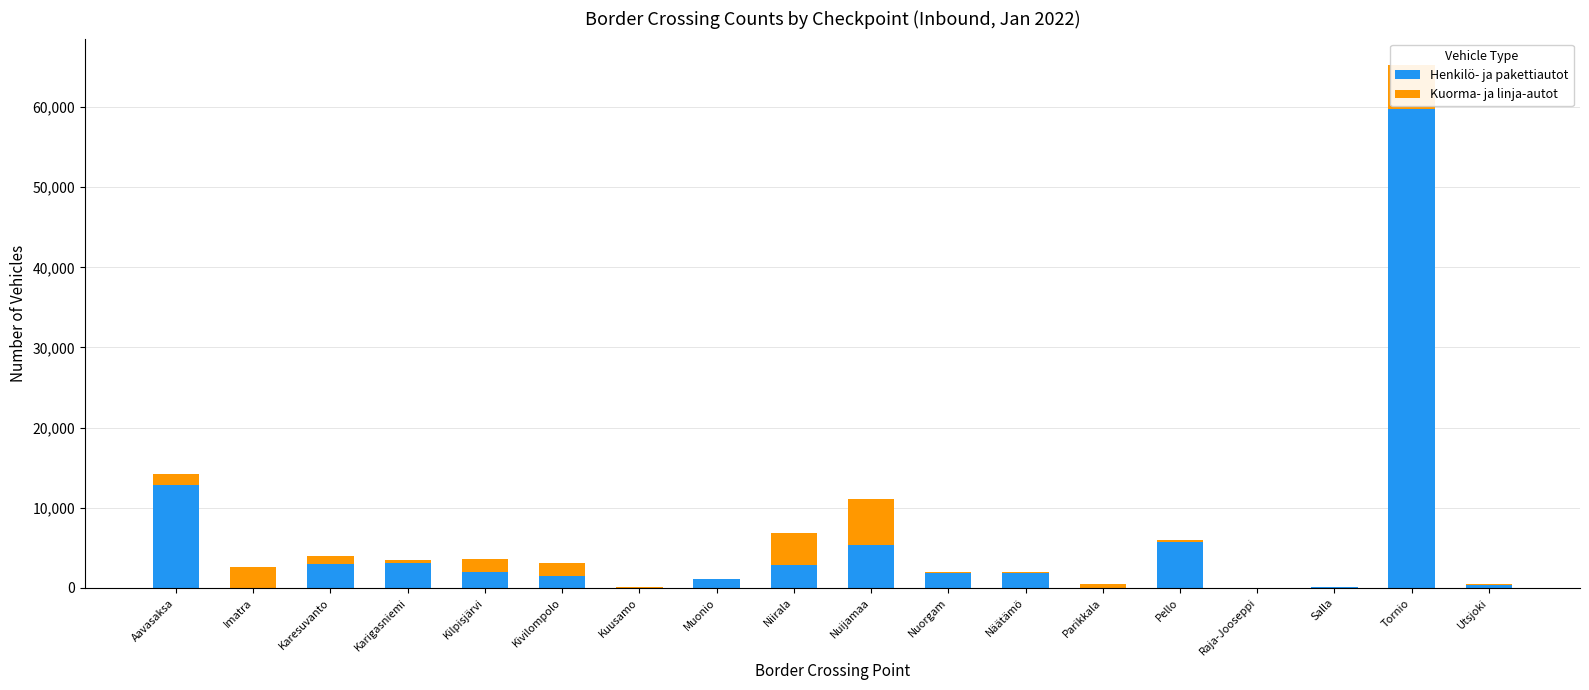

What is the maximum value for Henkilö- ja pakettiautot?

59811